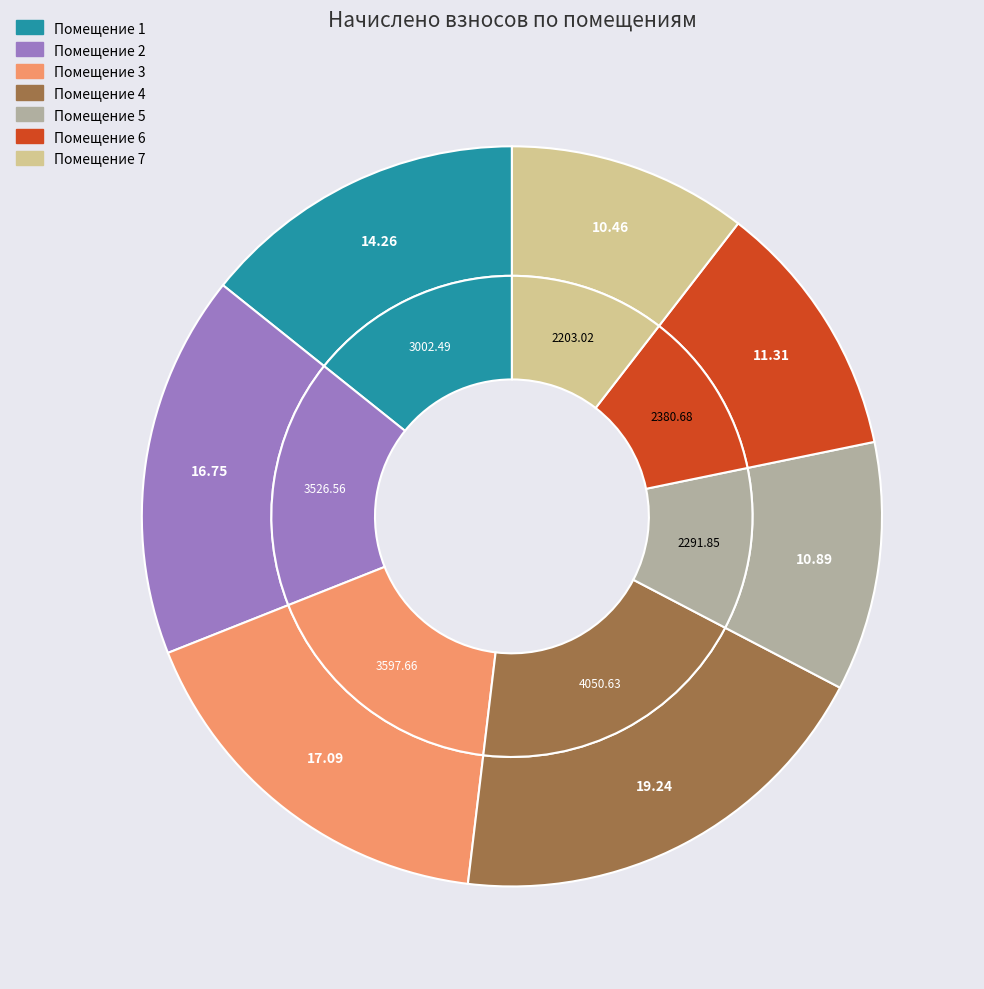

To the nearest percent, what percentage of the pie is 3?

17%